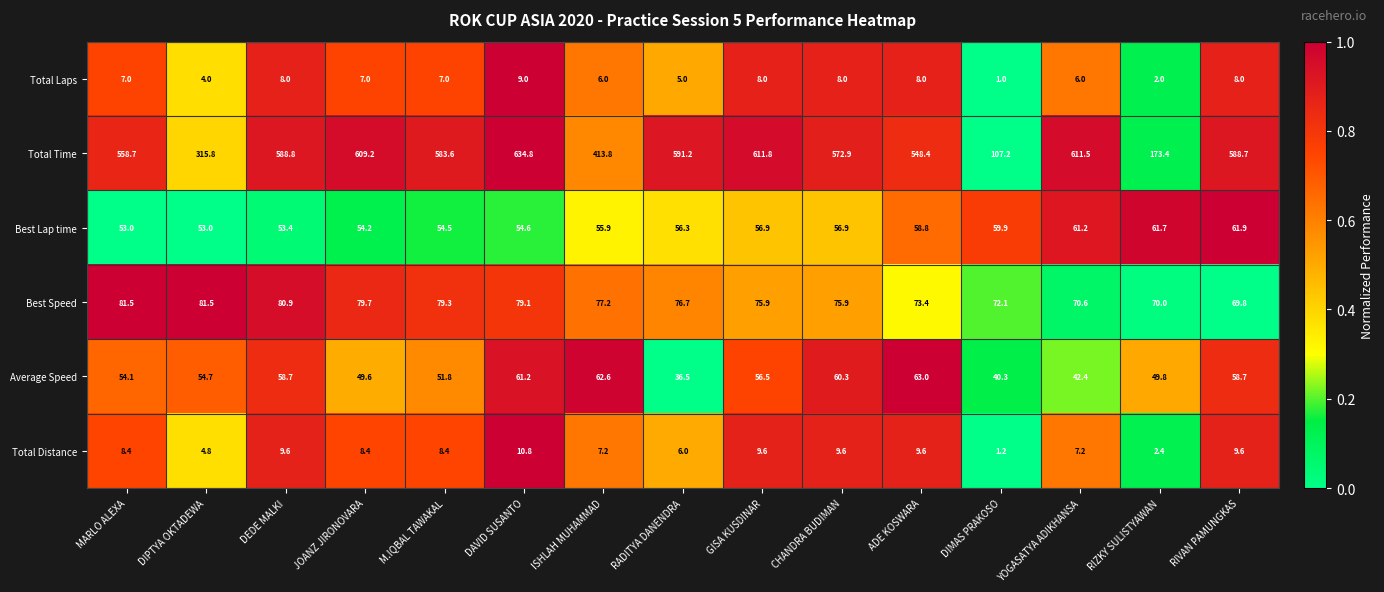

What is the difference between the maximum and second lowest values in the Average Speed series?

22.7